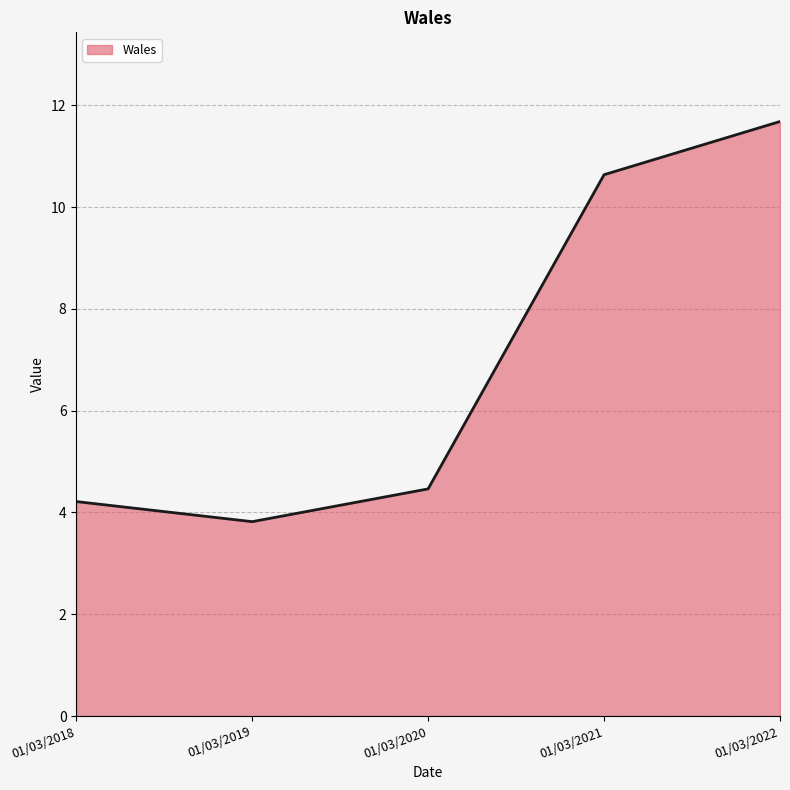

Reading left to right, extract all data points from this chart.

4.2	3.8	4.5	10.6	11.7